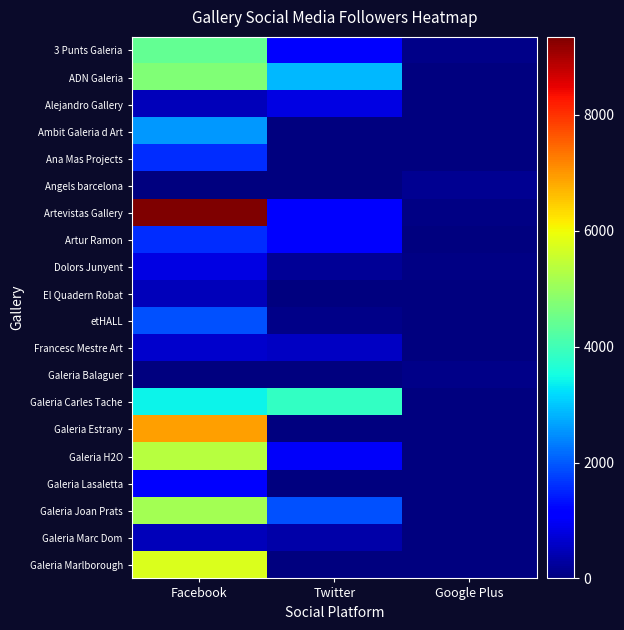

At how many categories does at least one series exceed 192?

2